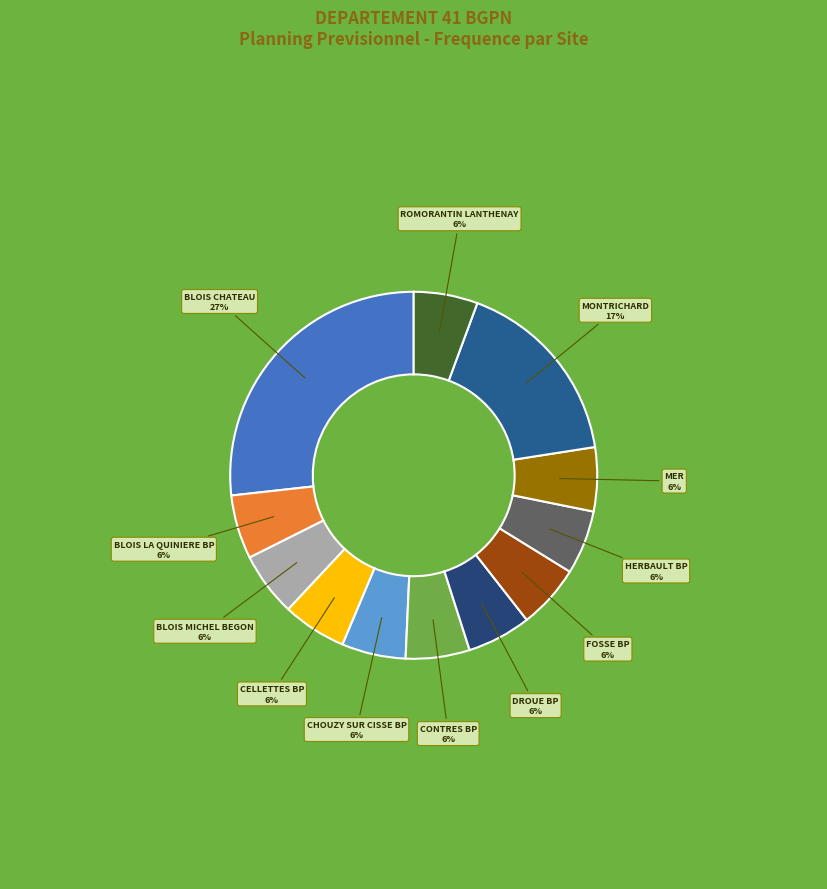

To the nearest percent, what percentage of the pie is MER?

6%